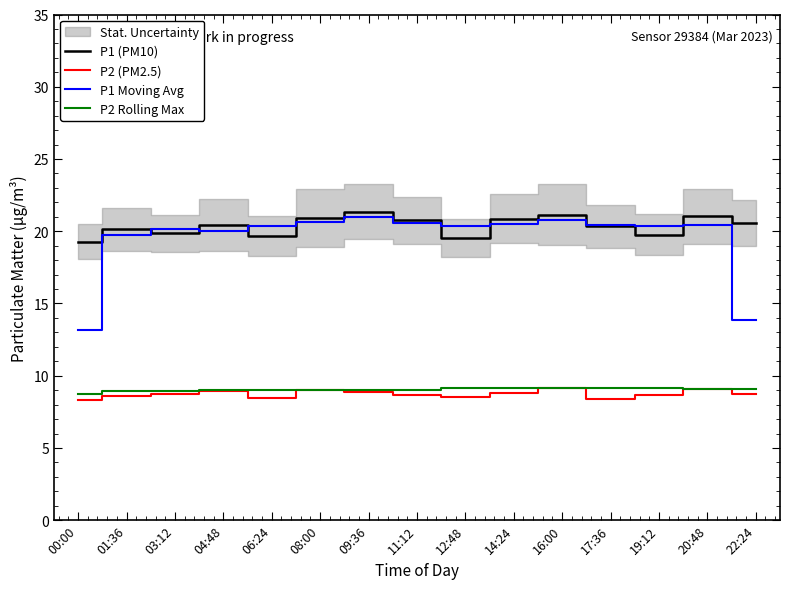

True or false: P2 (PM2.5) has a value of 8.7 at 19:12.

True